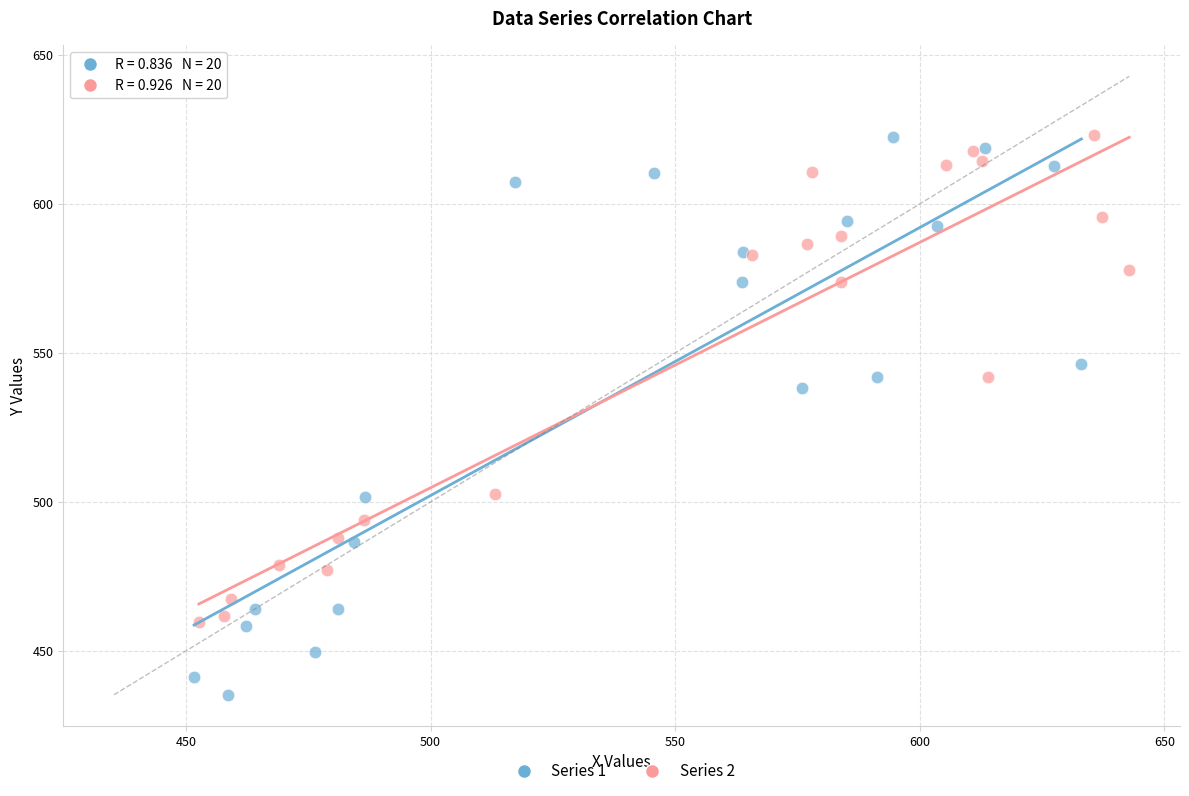

Which series has the widest spread of Y values?

Series 1